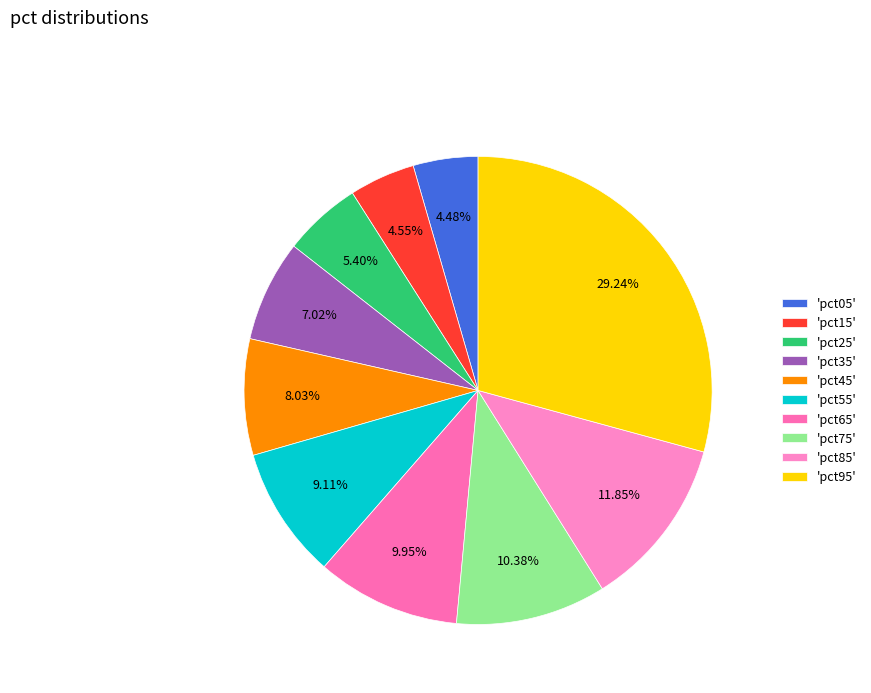

Count the number of slices in the pie.

10